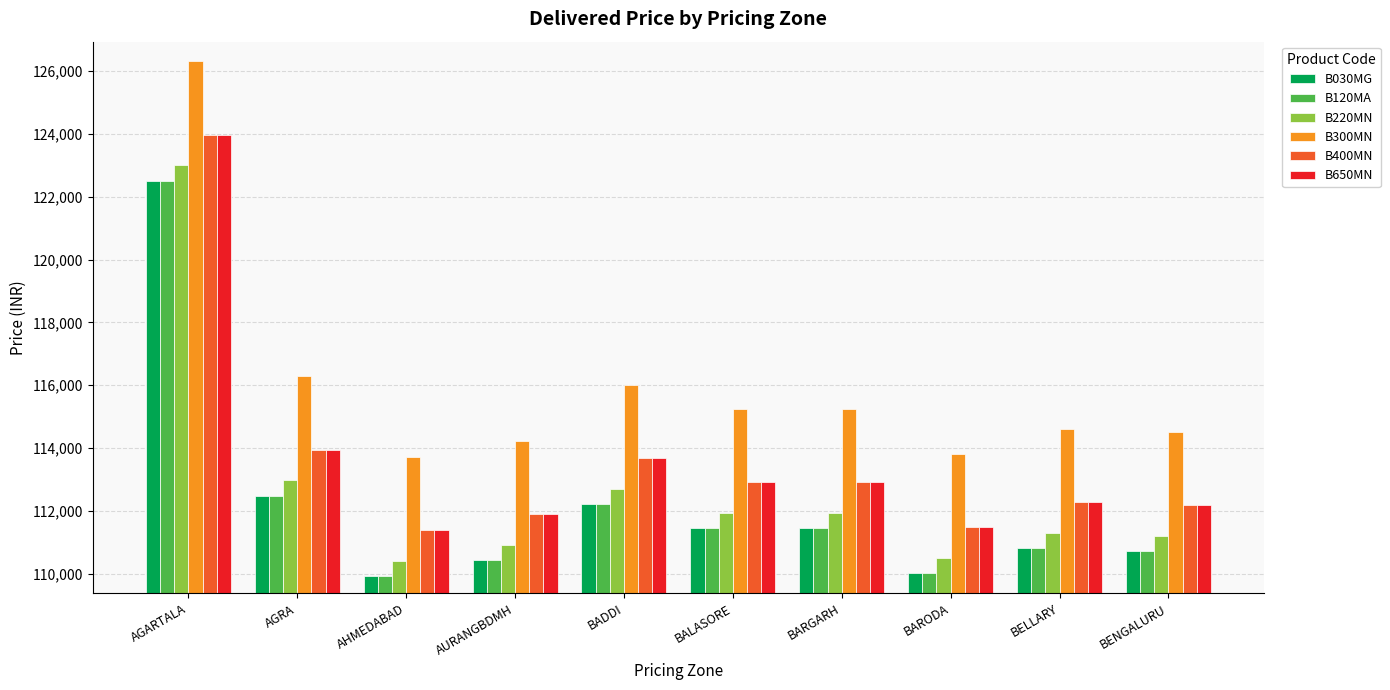

The B030MG series shows 70842 at AURANGBDMH. True or false?

False